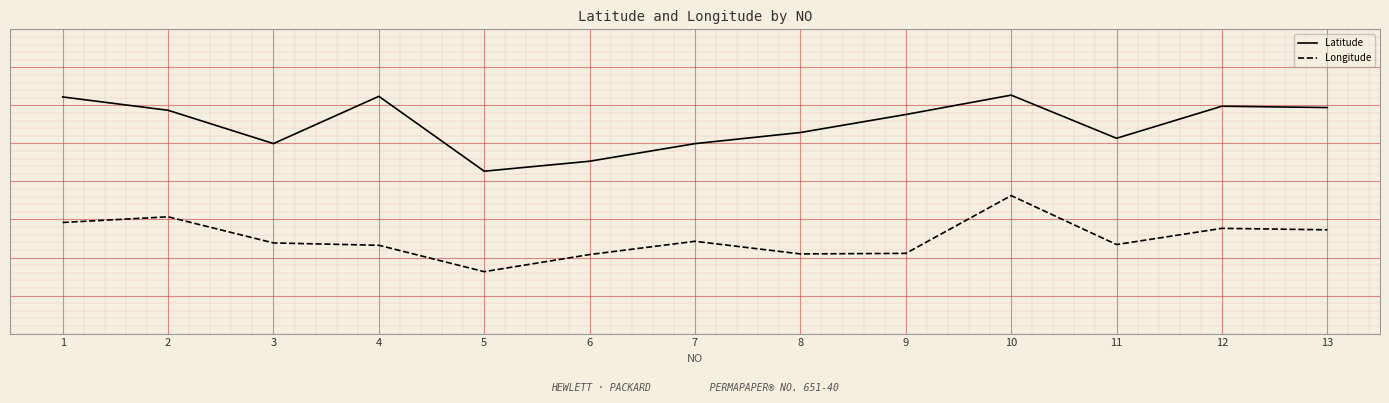

Does the chart display data point markers on the line(s)?

No